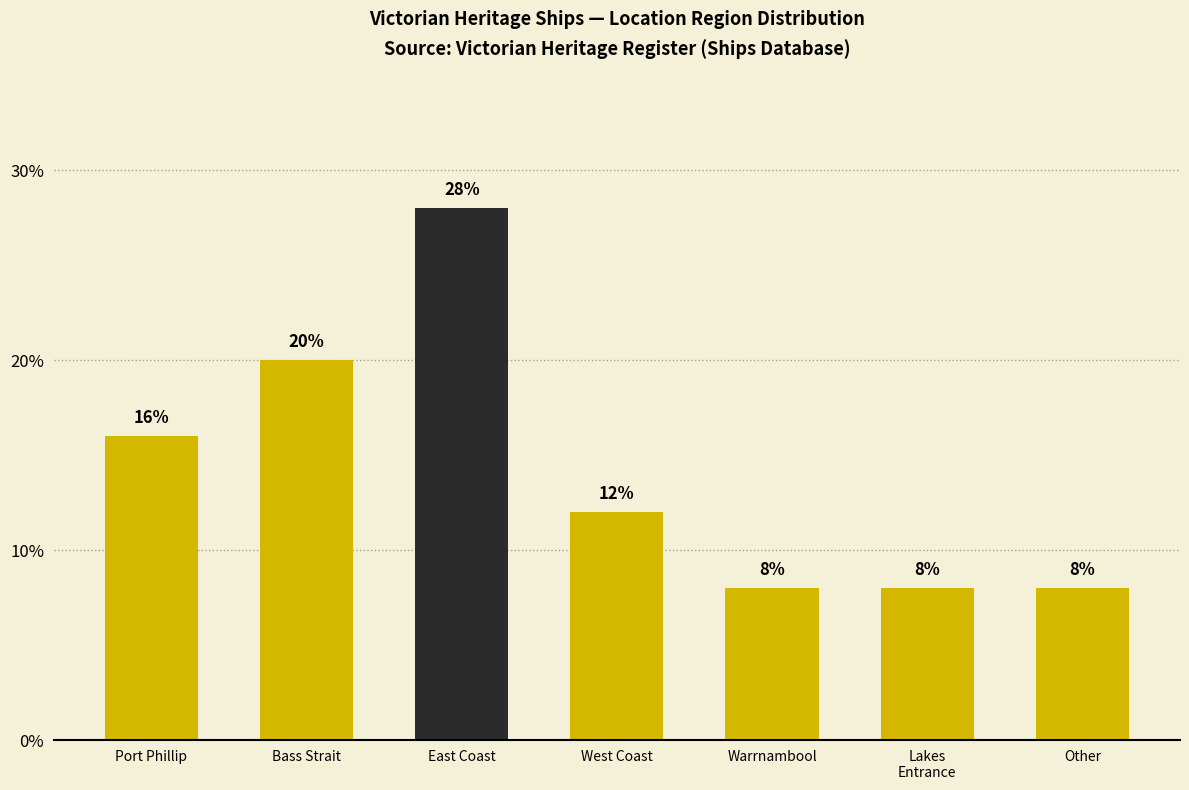

What is the label of the 1st bar from the right?

Other